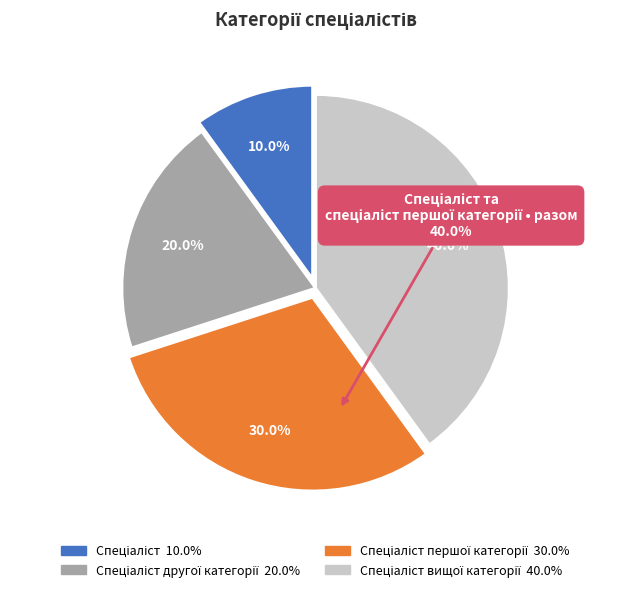

How many segments does this pie chart have?

4